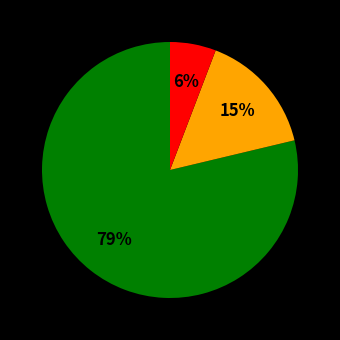

Is there any slice that represents more than half of the pie?

Yes